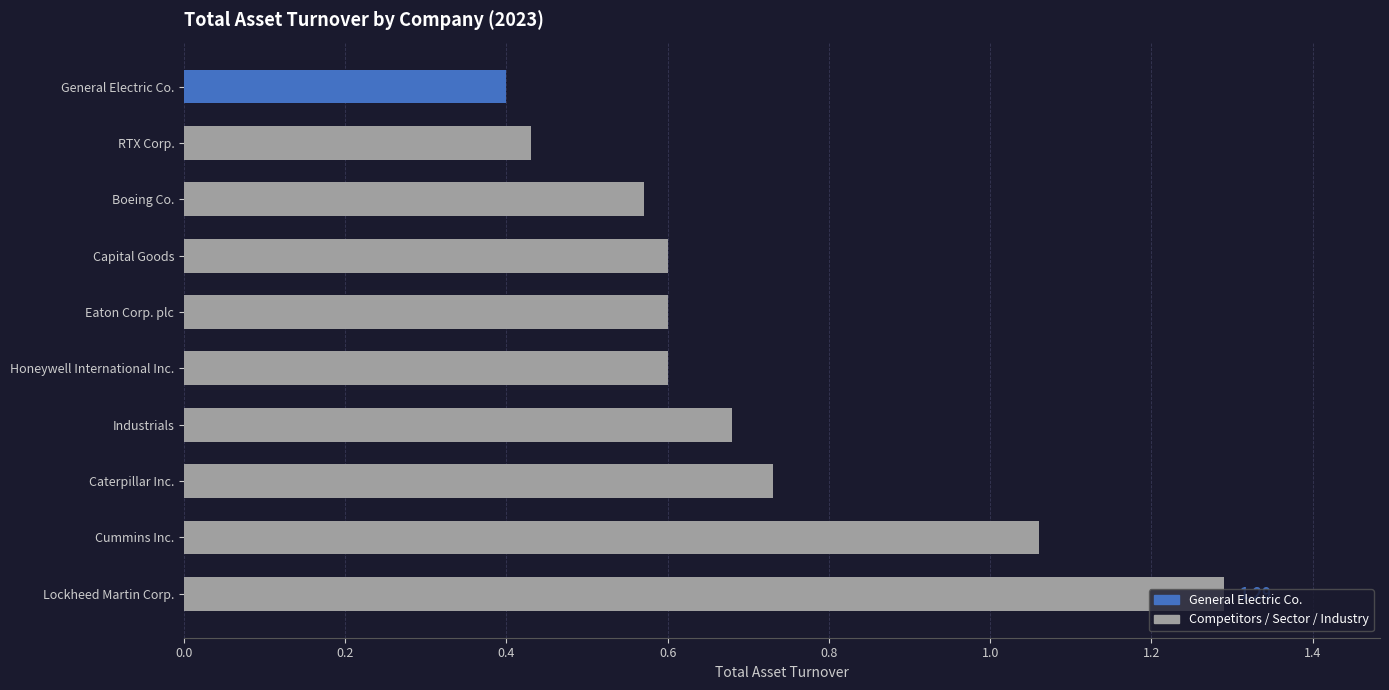

Where is the data nearest to the value 0?

General Electric Co.